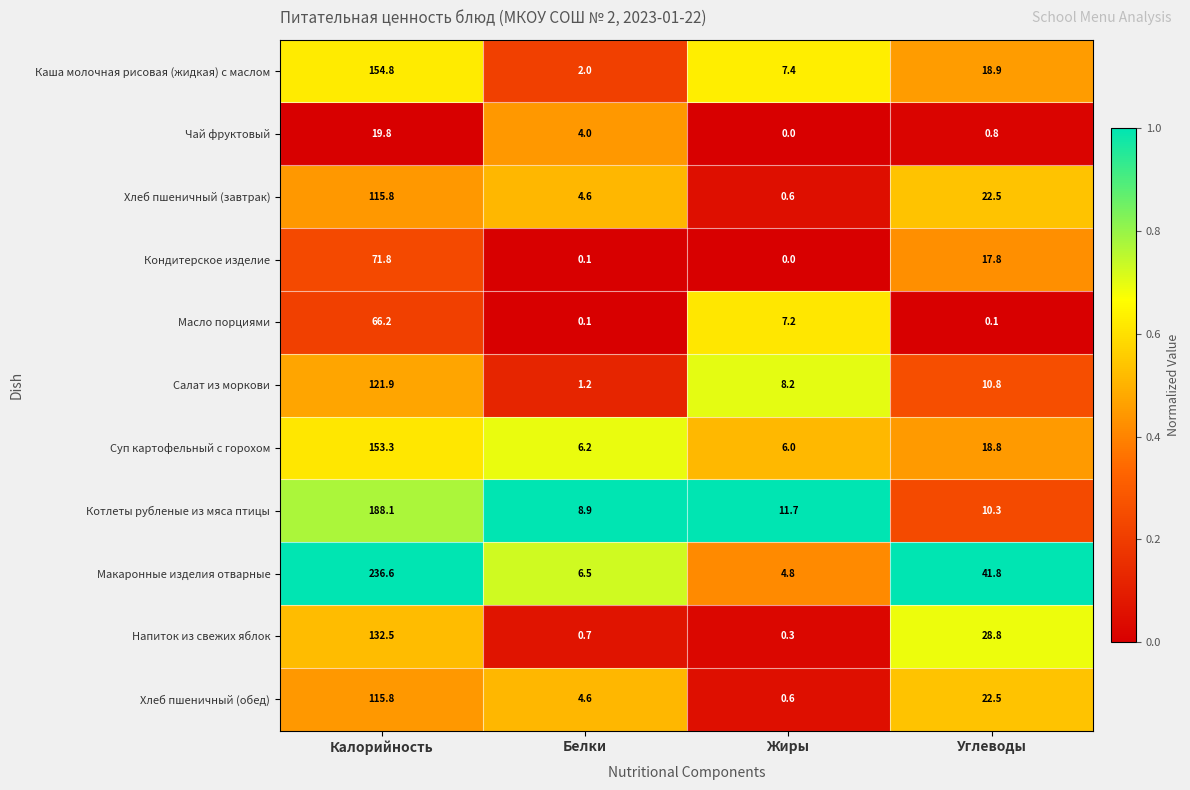

How many categories are shown in the chart?

4